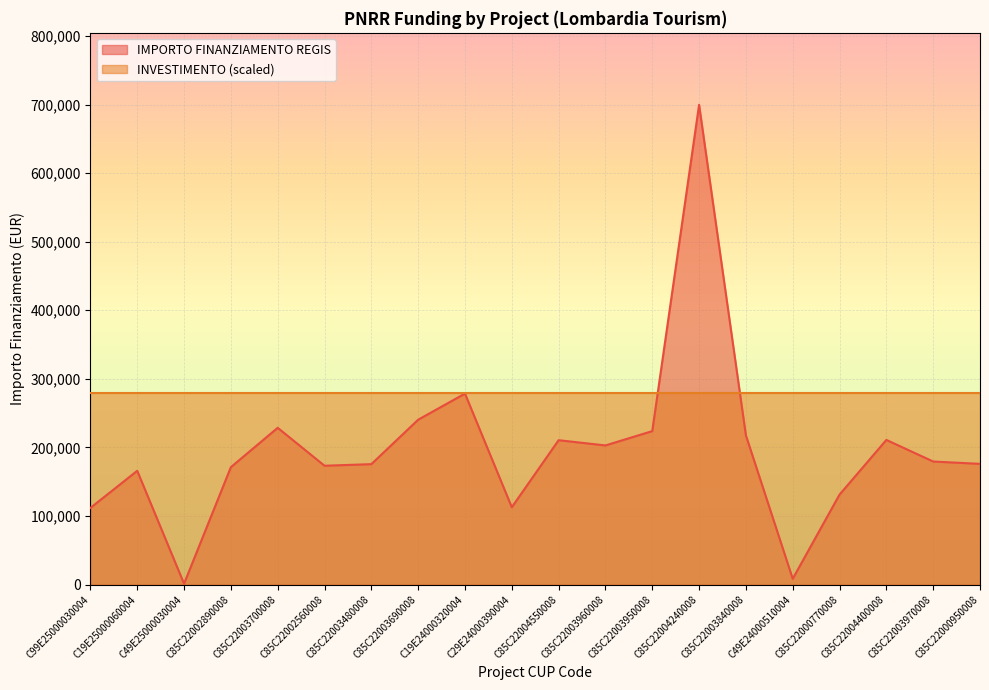

Count the number of data series in this chart.

2